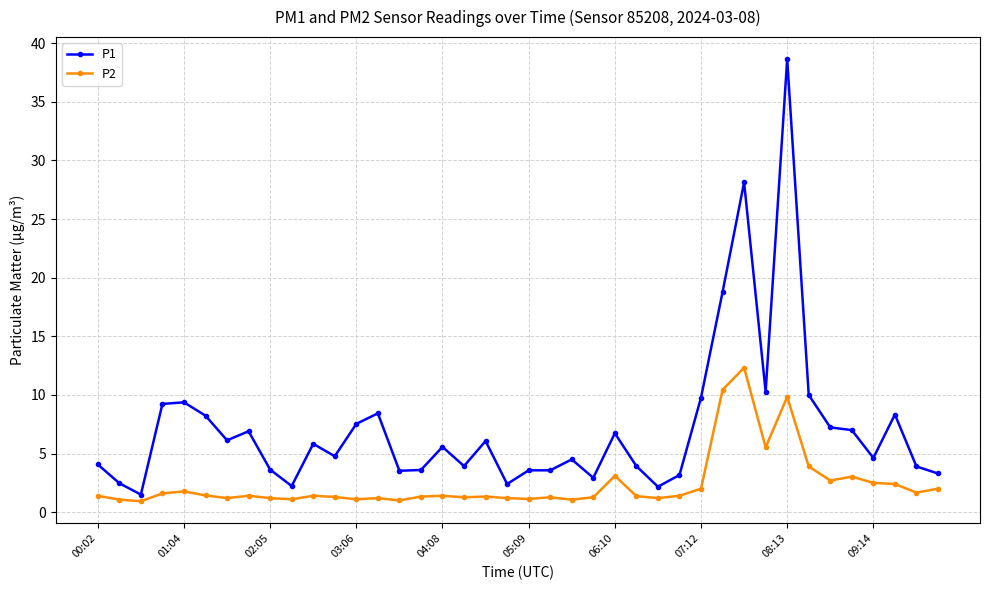

What is the average value of the P2 series?

2.4